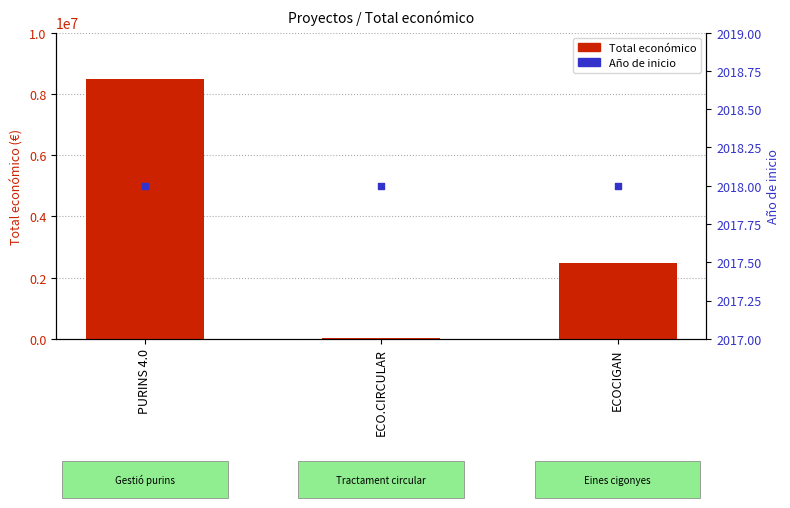

Which series reaches the maximum Y coordinate?

Total económico